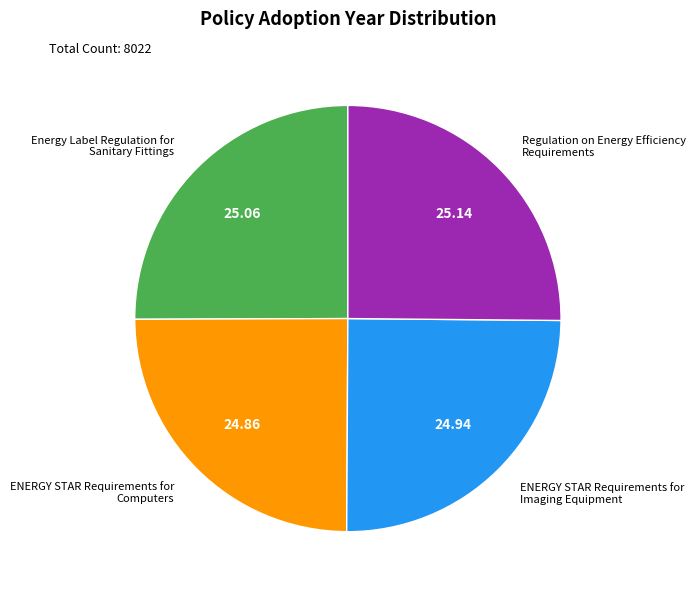

Is there a majority slice in this chart?

No